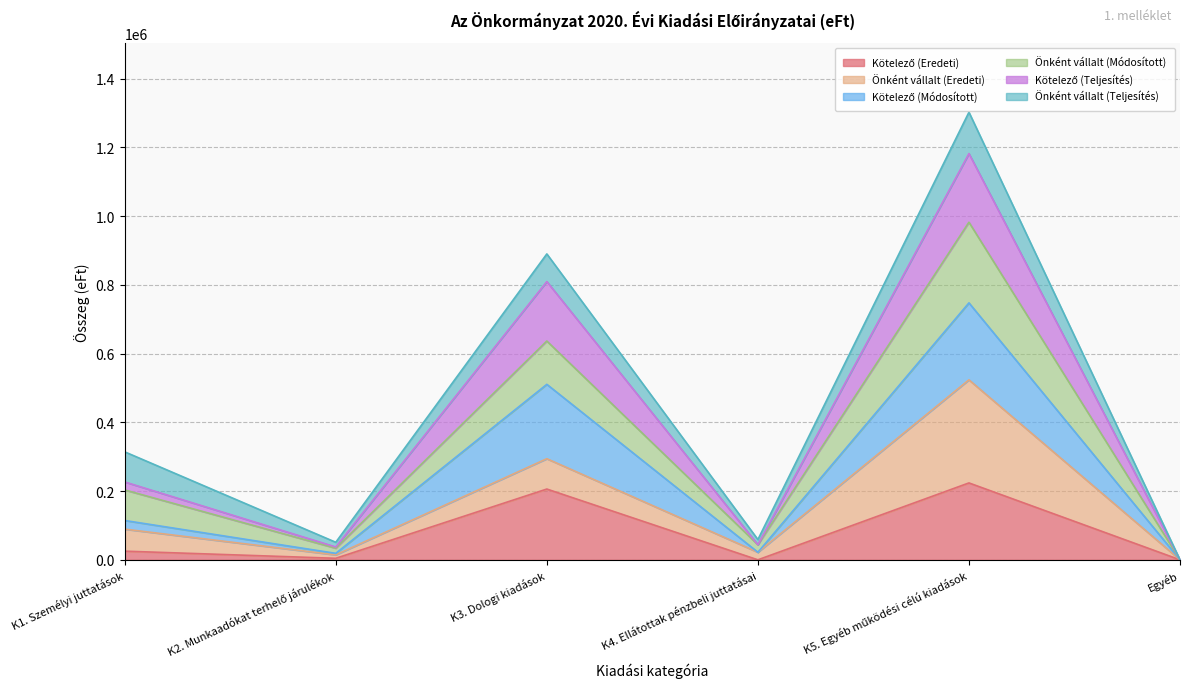

Does the chart display data point markers on the line(s)?

No